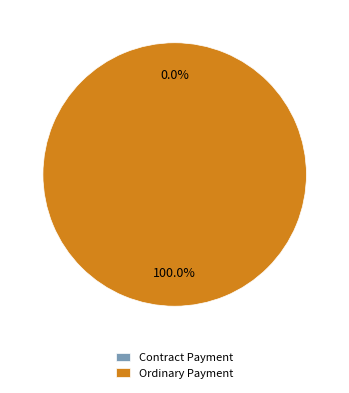

To the nearest percent, what is the combined percentage of Contract Payment and Ordinary Payment?

100%